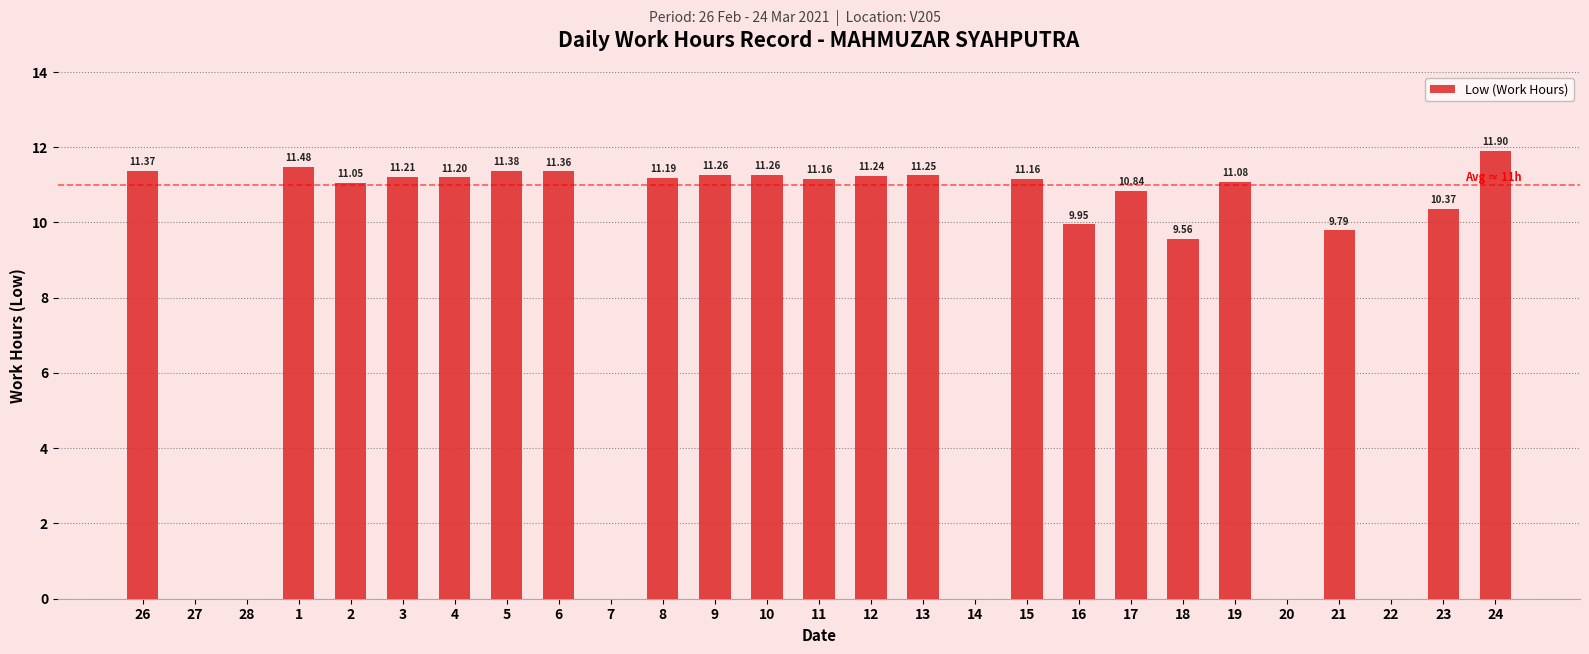

What is the average value?

8.6